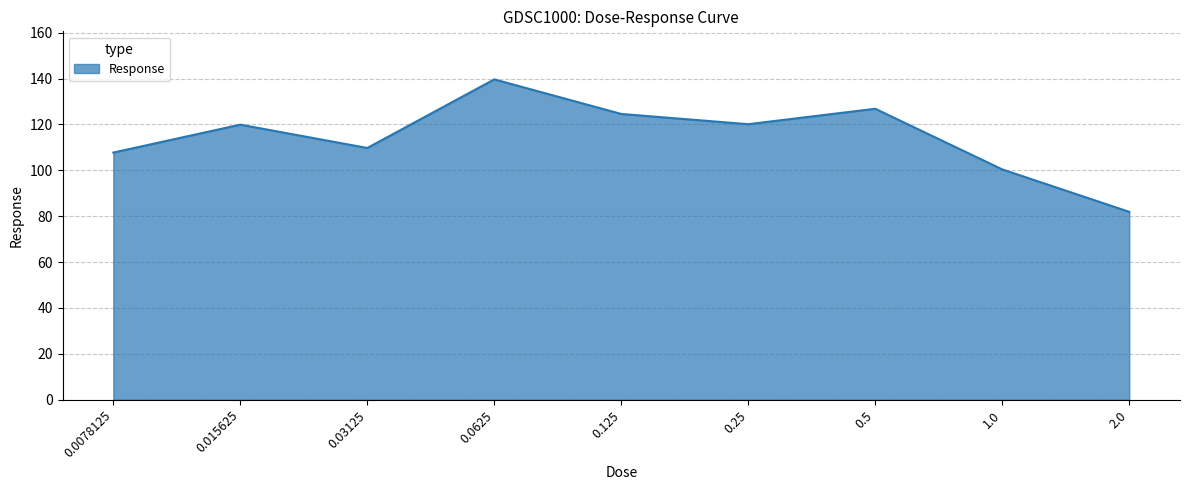

What position from the left is 0.125?

5